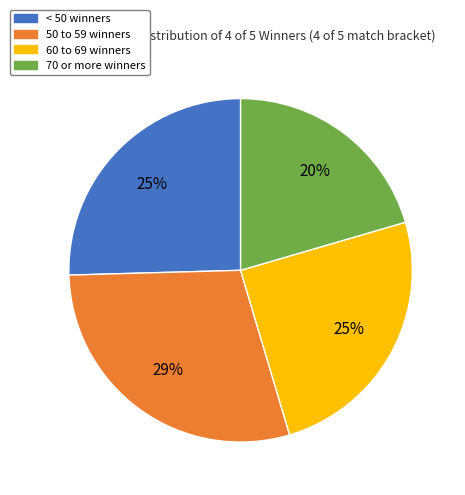

Is < 50 winners the majority of the pie?

No